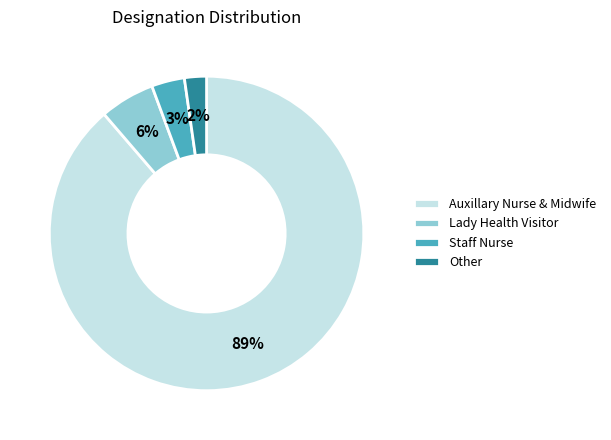

Count the number of slices in the pie.

4